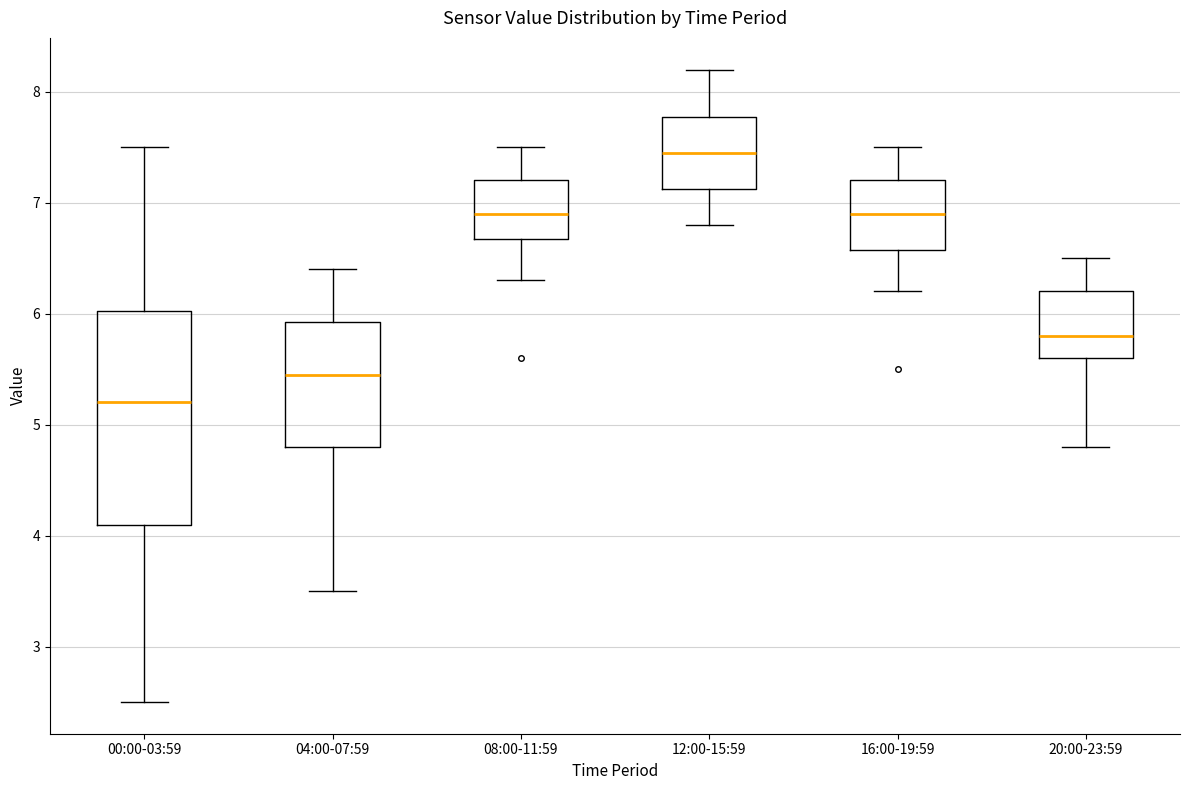

Reading left to right, read every box against the y-axis: the position of its median line, the range the box covers, and the ends of its whiskers. The values are not printed on the chart, so give them approximately, as read against the axis.

00:00-03:59: median 5.2, box 4.1 to 6.0, whiskers 2.5 to 7.5
04:00-07:59: median 5.5, box 4.8 to 5.9, whiskers 3.5 to 6.4
08:00-11:59: median 6.9, box 6.7 to 7.2, whiskers 6.3 to 7.5
12:00-15:59: median 7.5, box 7.1 to 7.8, whiskers 6.8 to 8.2
16:00-19:59: median 6.9, box 6.6 to 7.2, whiskers 6.2 to 7.5
20:00-23:59: median 5.8, box 5.6 to 6.2, whiskers 4.8 to 6.5